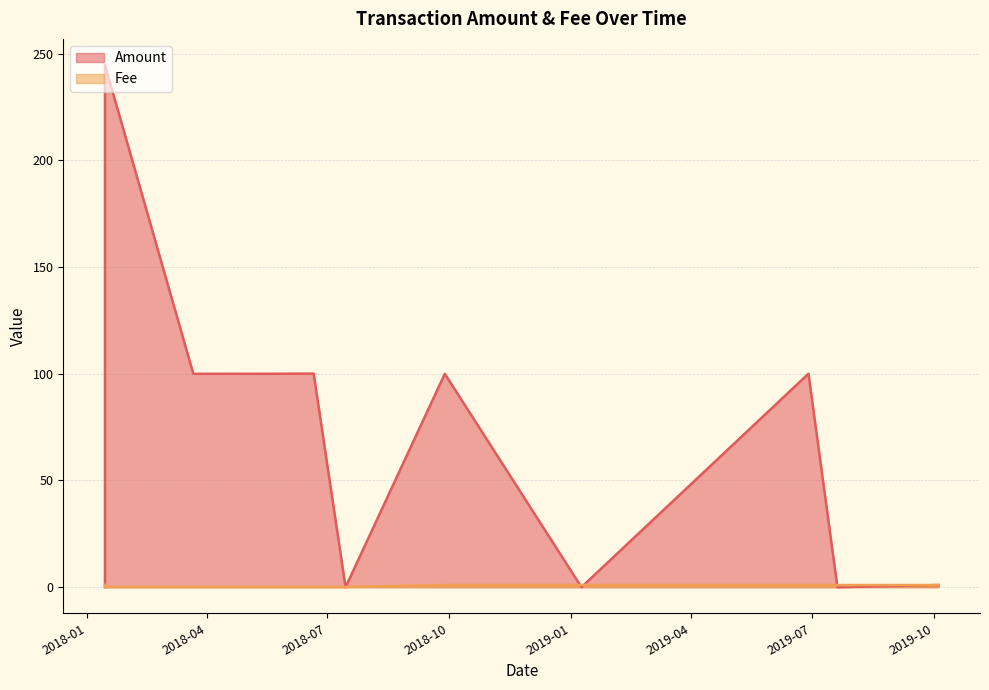

Which series ends up on top after the final intersection of Fee and Amount?

Fee